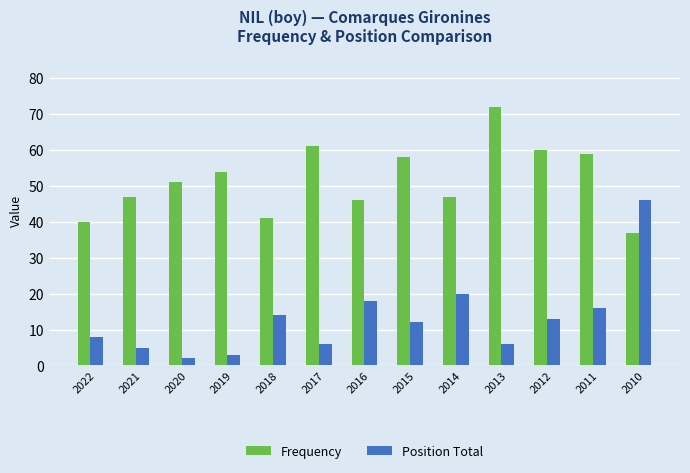

How many groups of bars are there?

13